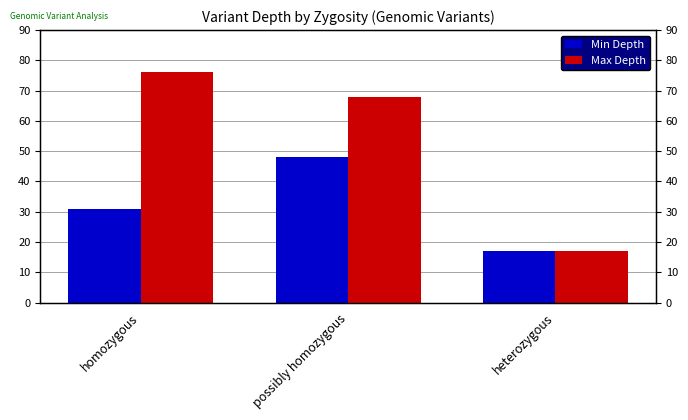

The Max Depth series shows 17 at heterozygous. True or false?

True